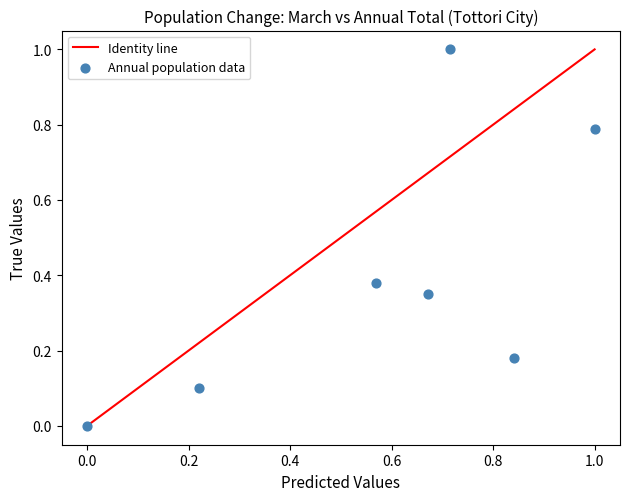

What is the average X value?

0.6